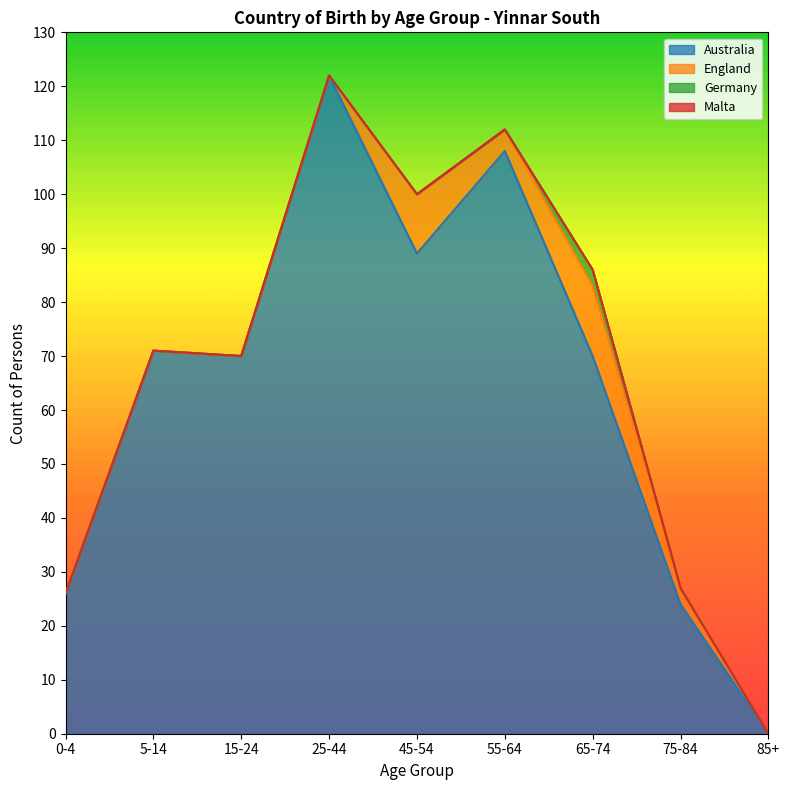

In Germany, how many points are higher than both neighbors (excluding endpoints)?

1